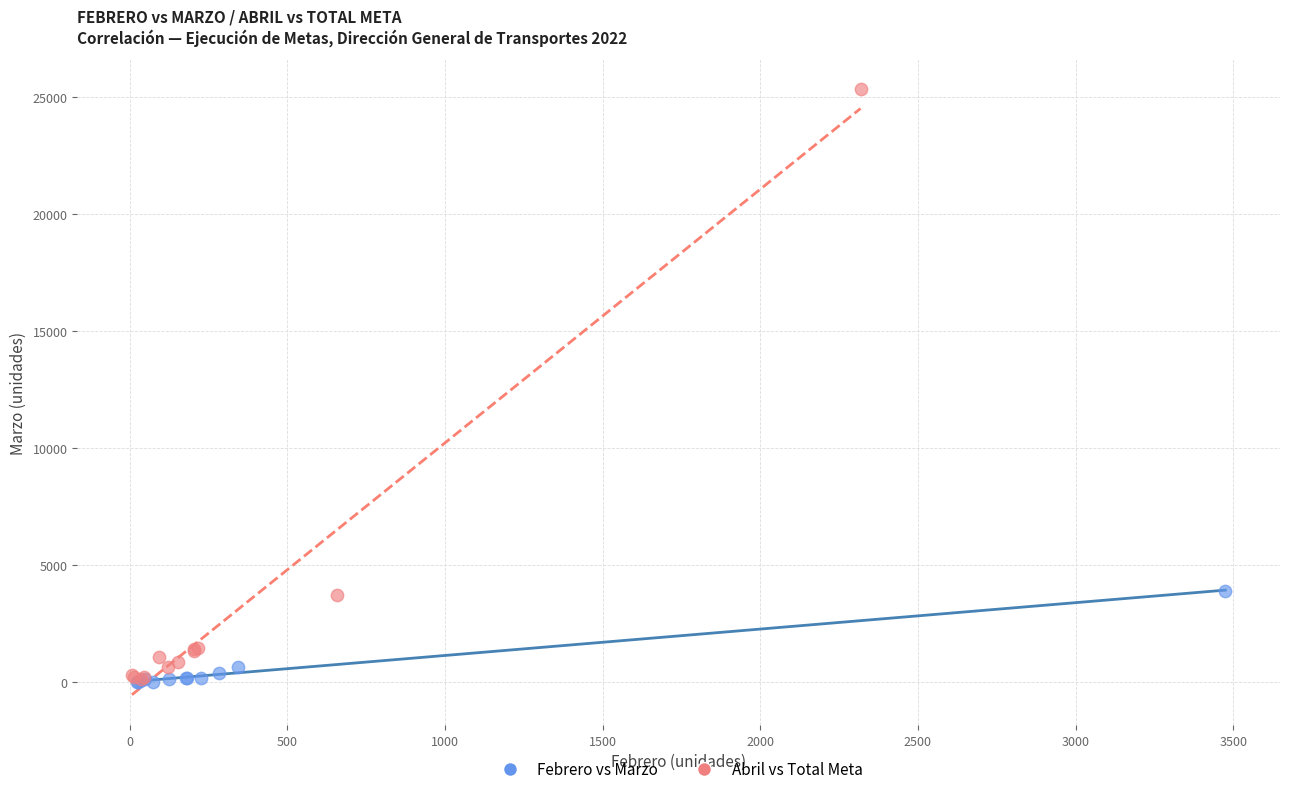

Which series contains the highest Y value?

Abril vs Total Meta